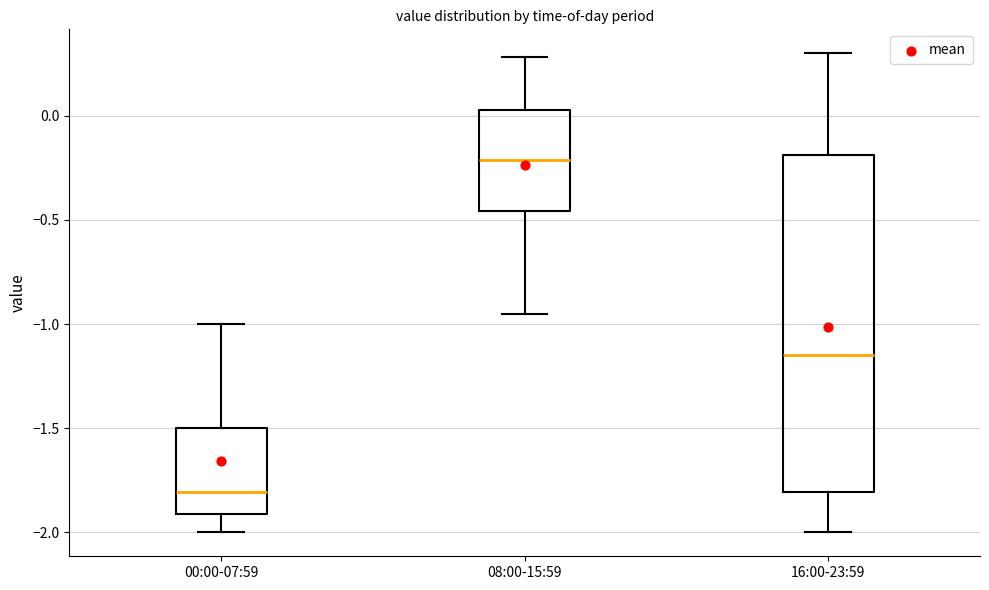

Which box has the highest median line?

08:00-15:59